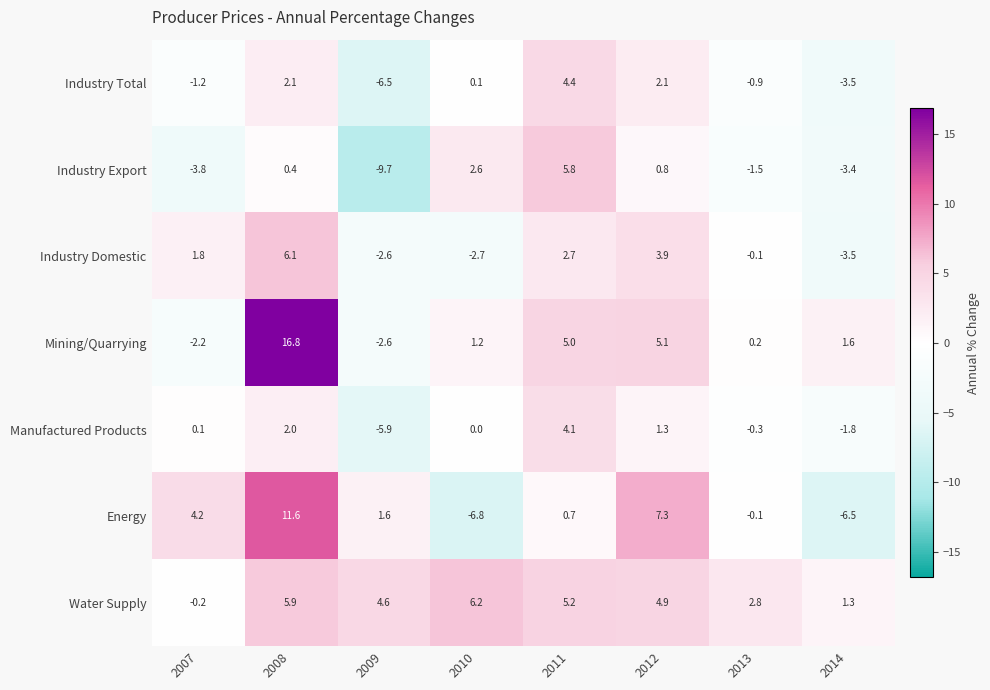

At which label is Water Supply closest to 3?

2013